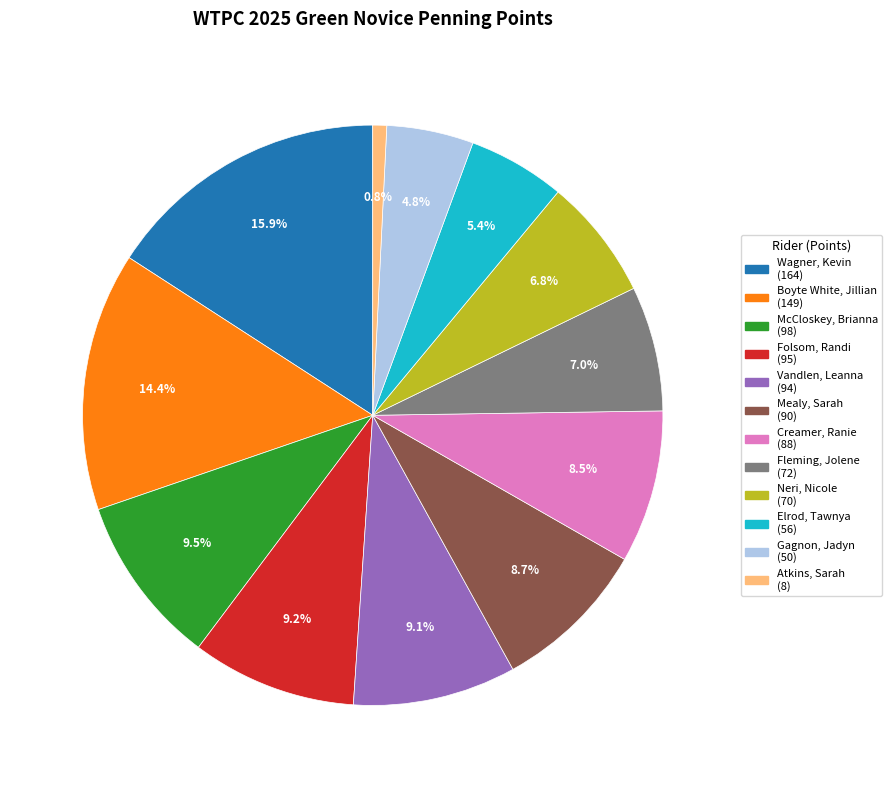

How many slices are in this pie chart?

12